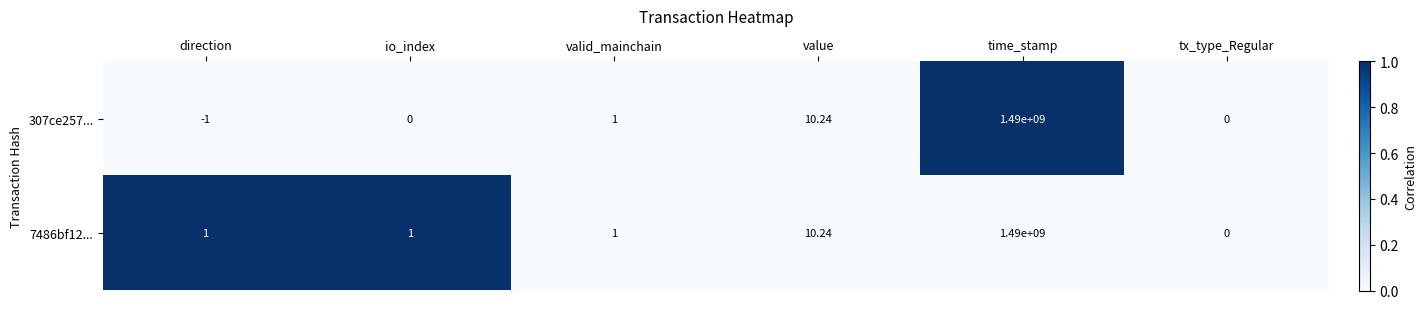

What is the greatest value displayed?

1490000000.0